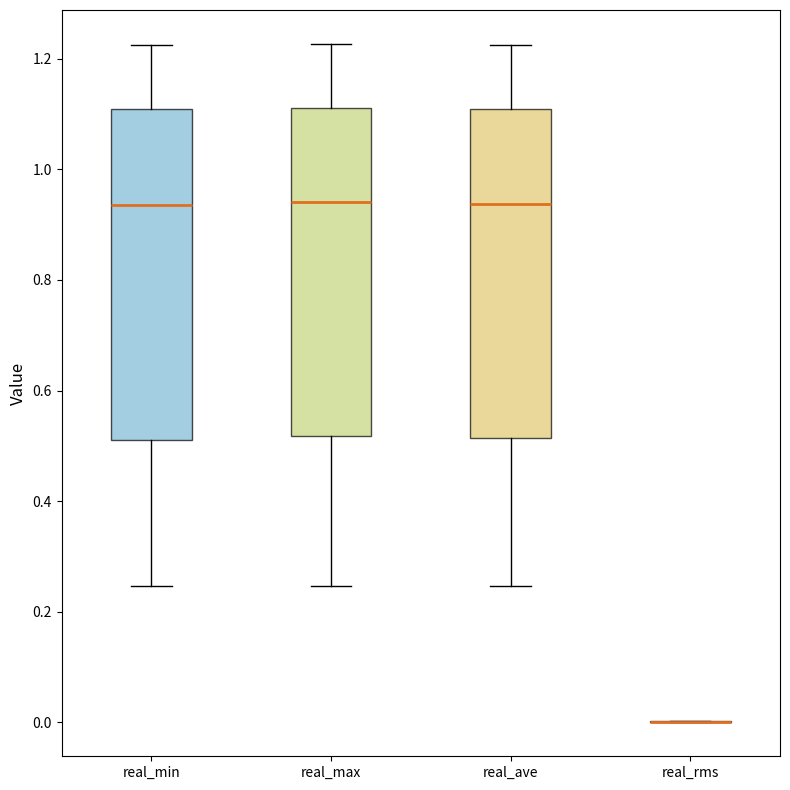

Reading left to right, read every box against the y-axis: the position of its median line, the range the box covers, and the ends of its whiskers. The values are not printed on the chart, so give them approximately, as read against the axis.

real_min: median 0.94, box 0.52 to 1.10, whiskers 0.24 to 1.22
real_max: median 0.94, box 0.52 to 1.12, whiskers 0.24 to 1.22
real_ave: median 0.94, box 0.52 to 1.10, whiskers 0.24 to 1.22
real_rms: box collapsed to a line at 0.00, whiskers 0.00 to 0.00